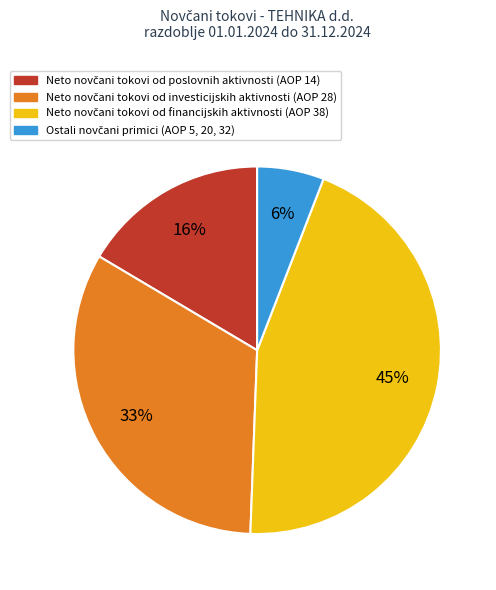

To the nearest percent, what is the average slice percentage?

25%